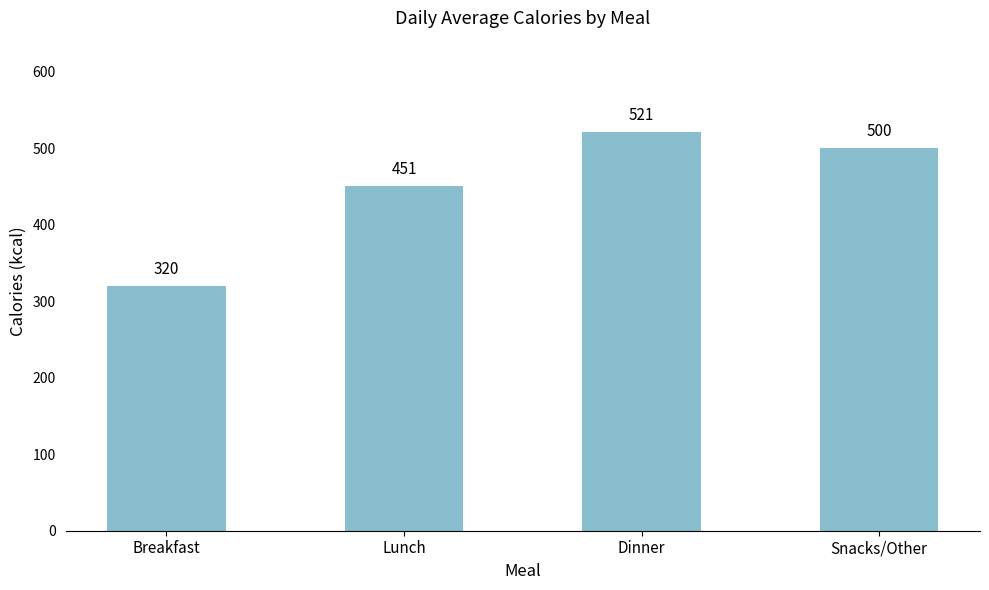

The chart shows a value of 500 at Snacks/Other. True or false?

True